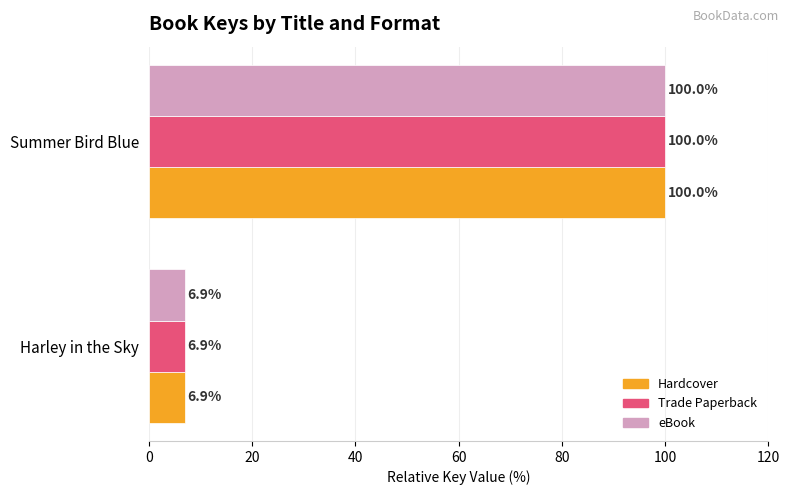

Is it true that Trade Paperback equals 6.9 at Harley in the Sky?

True